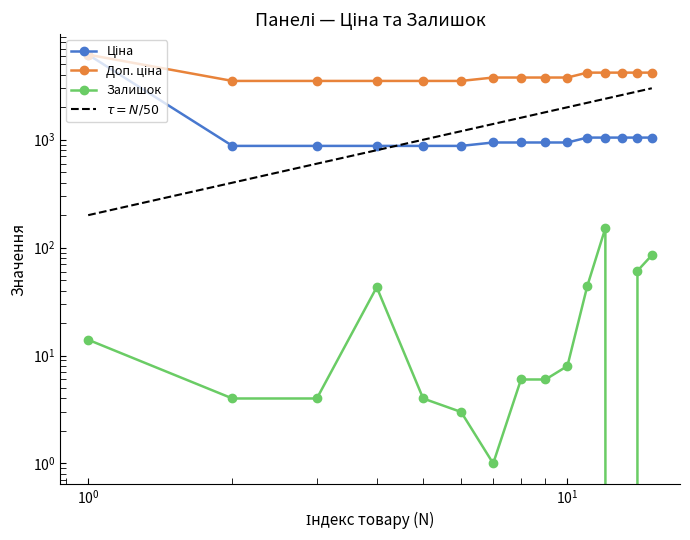

True or false: Доп. ціна has more than 0 points higher than both neighbors.

False